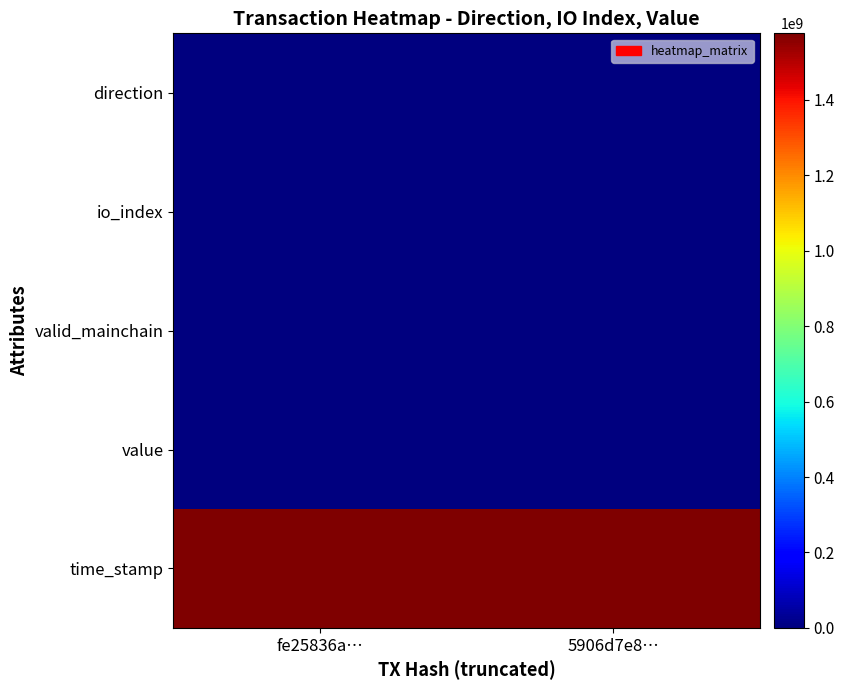

Which series has the largest range (max minus min)?

time_stamp